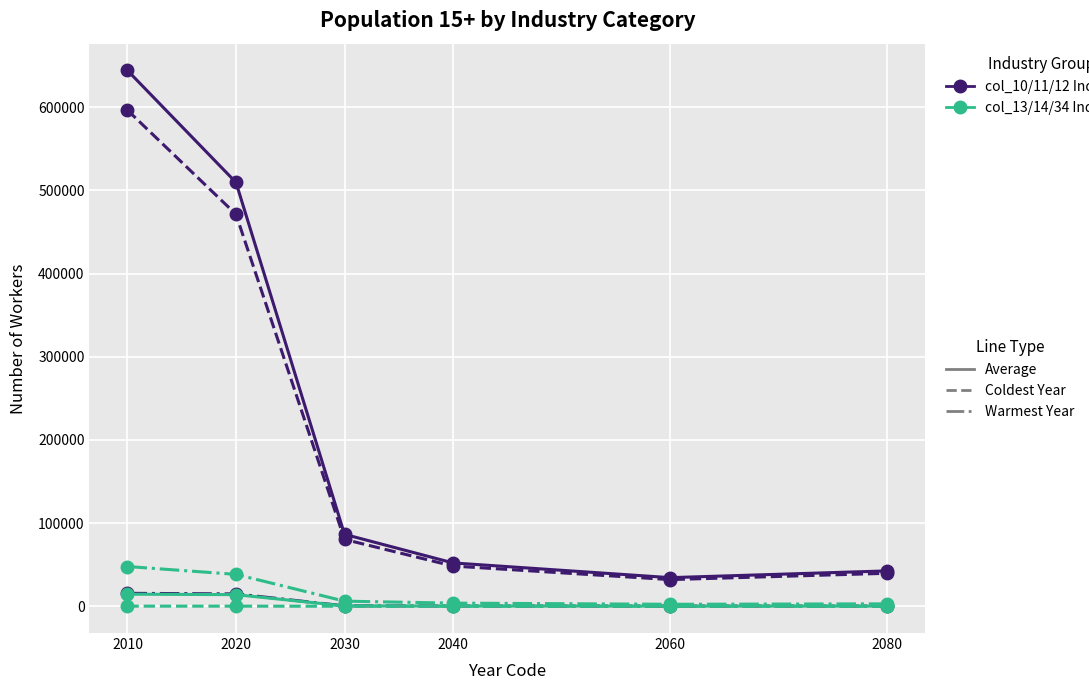

What is the greatest value displayed?

644299